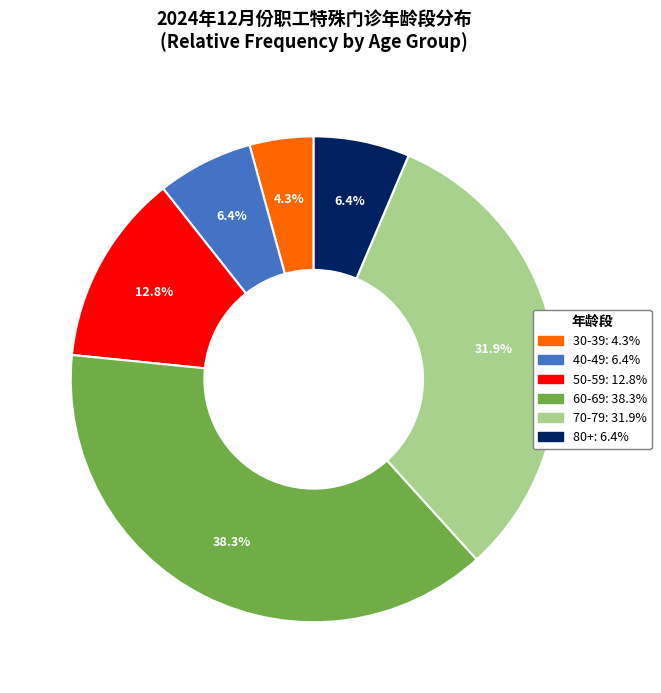

Is there any slice that represents more than half of the pie?

No